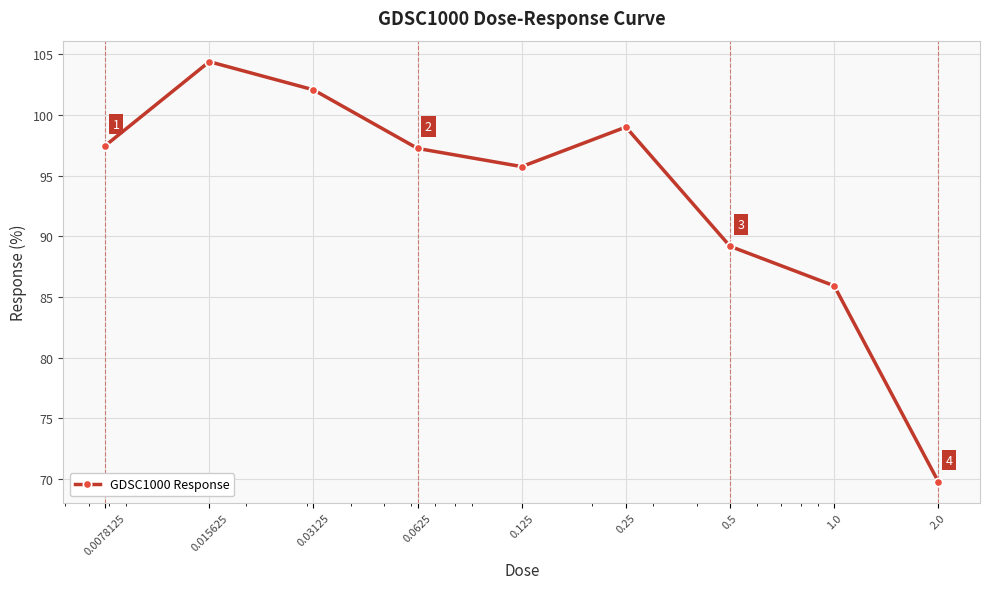

What is the value of the 4th point from the left?

97.3